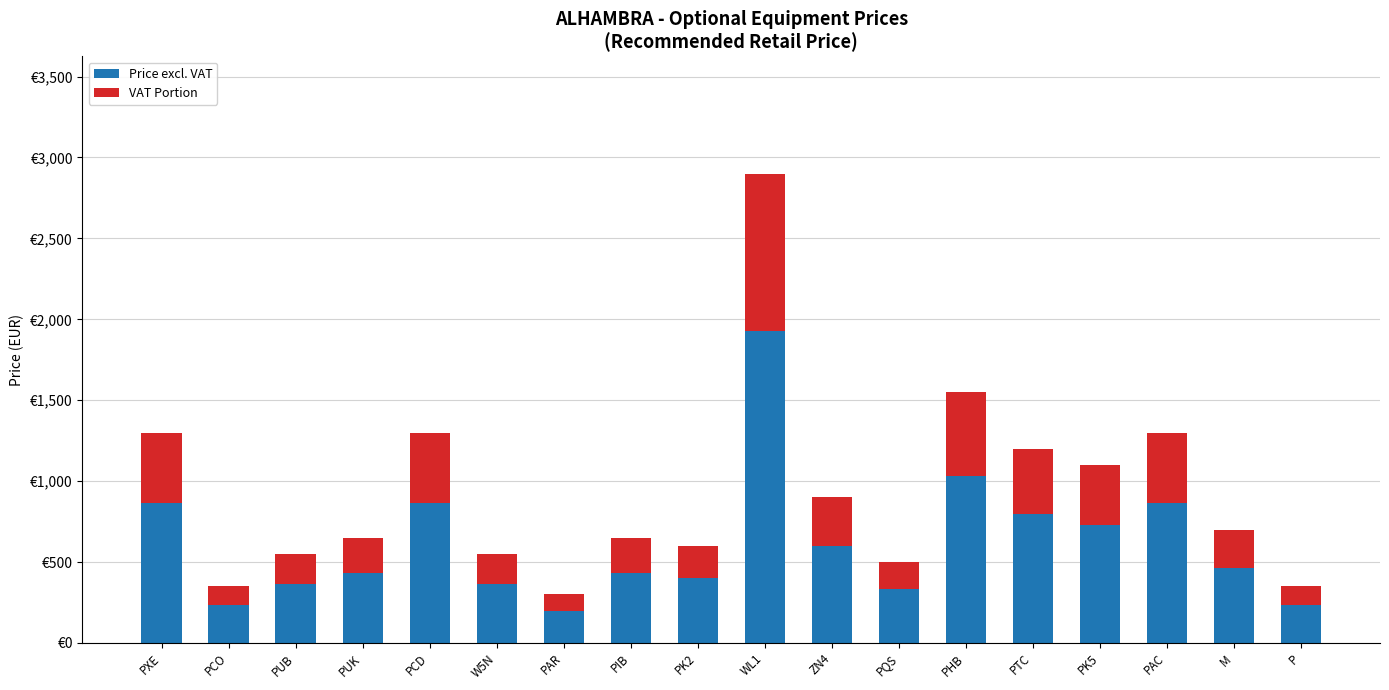

Does the chart contain stacked bars?

Yes